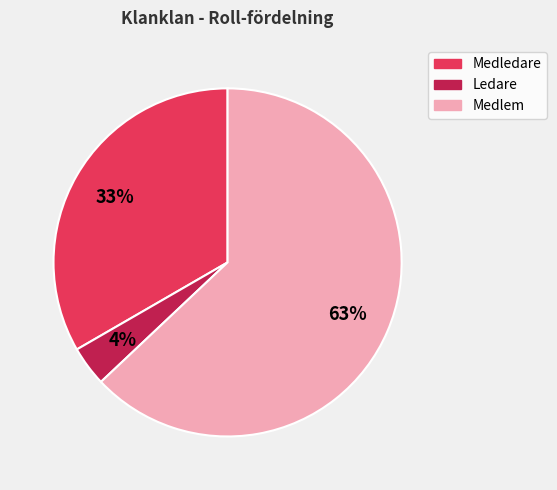

To the nearest percent, what is the average slice percentage?

33%